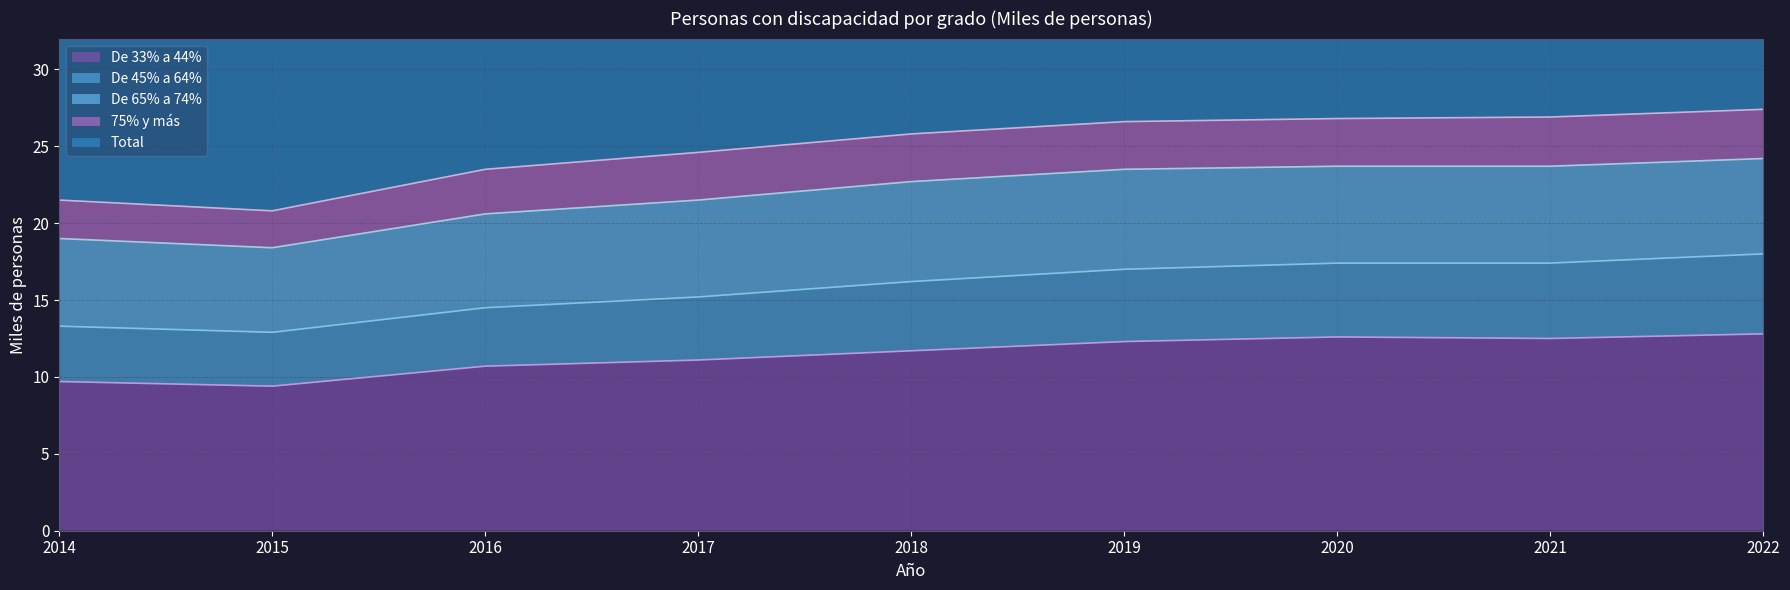

What is the value of the Total point at the 5th from the left?

51.5